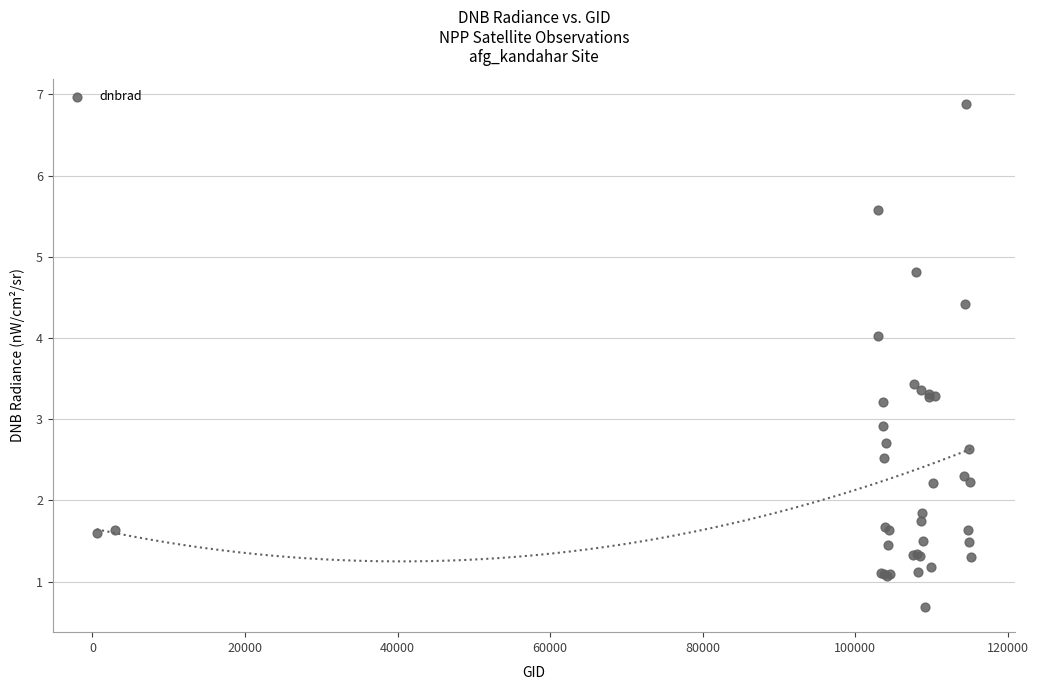

What Y value in the scatter plot is closest to 3?

2.9